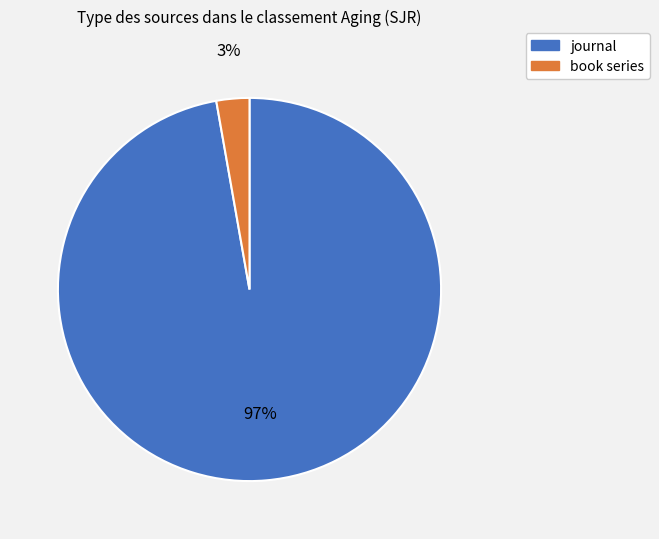

Which slice represents more than half of the pie?

journal